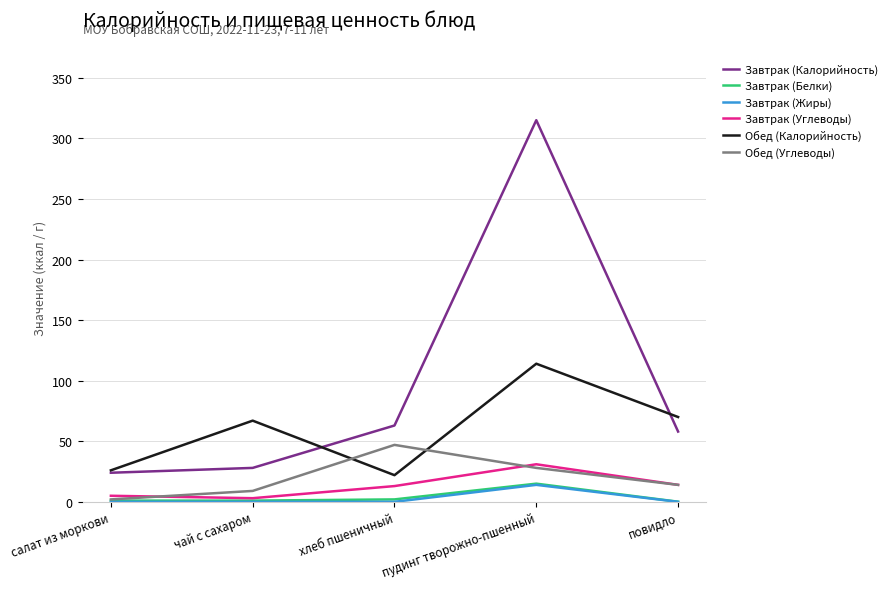

What is the highest value of the Завтрак (Калорийность) series?

315.0